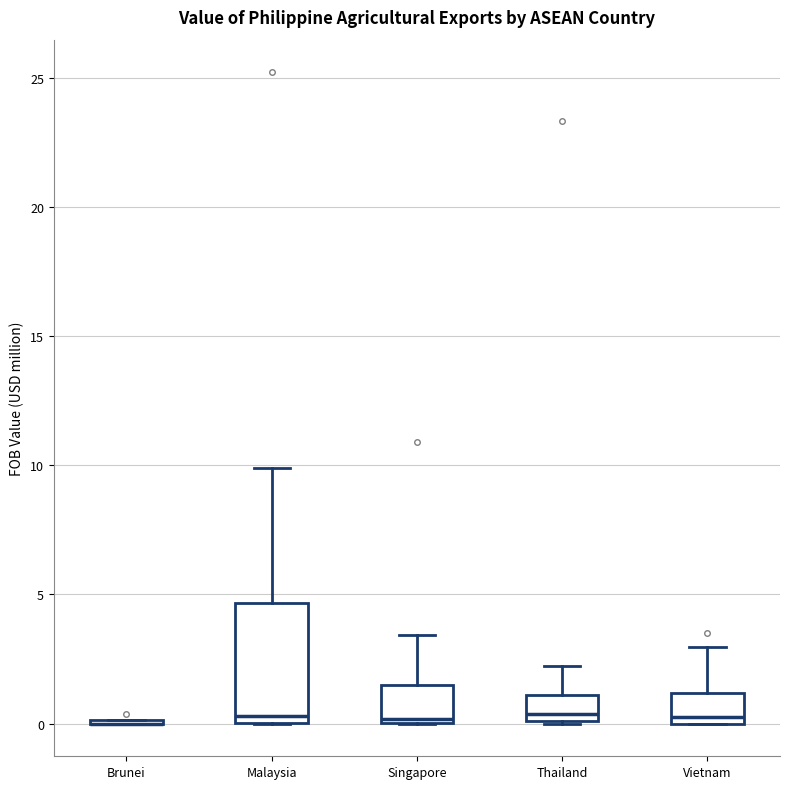

Where does the upper whisker of the box for Thailand end on the y-axis? The values are not printed on the chart, so give them approximately, as read against the axis.

2.0